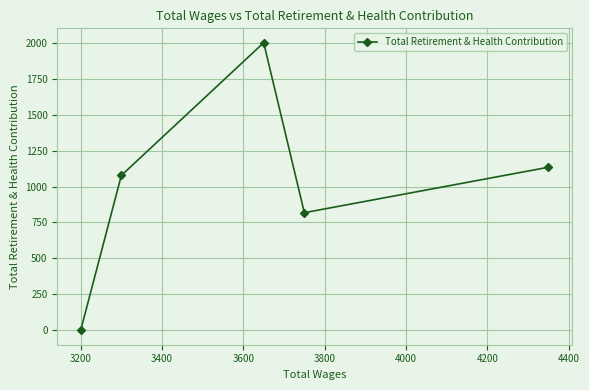

What is the maximum value shown in the chart?

2000